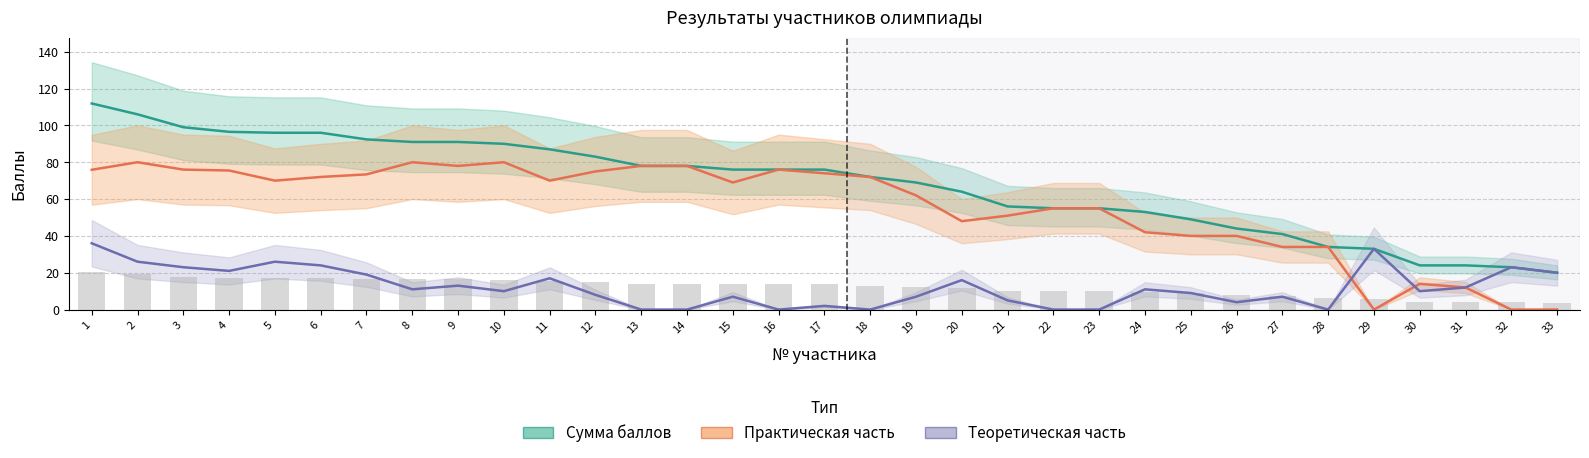

What is the sum of all Теоретическая часть values?

400.0